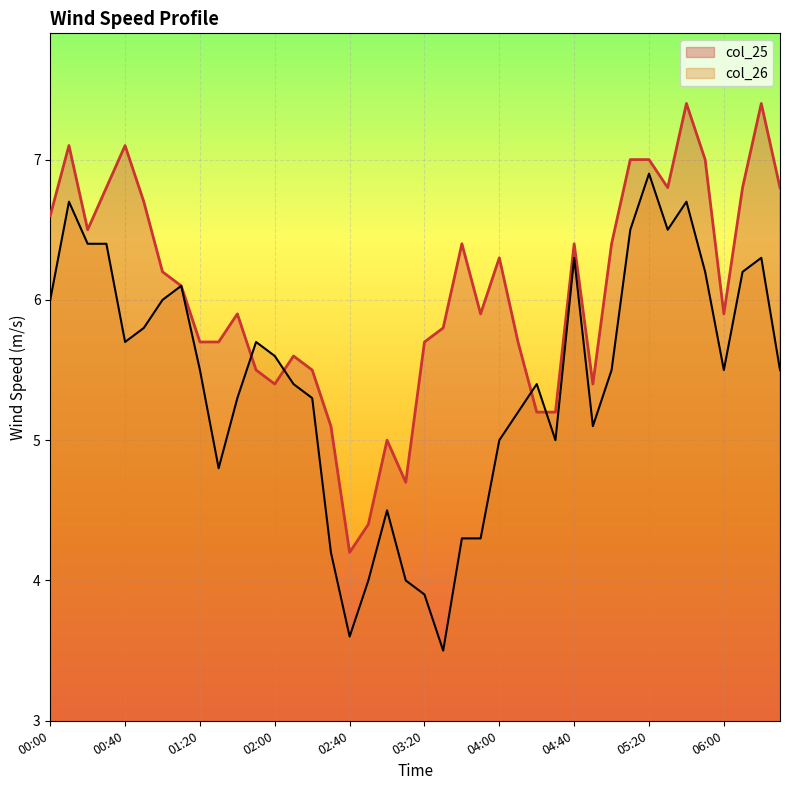

What is the sum of the col_26 values at 04:20 and 00:20?

11.8